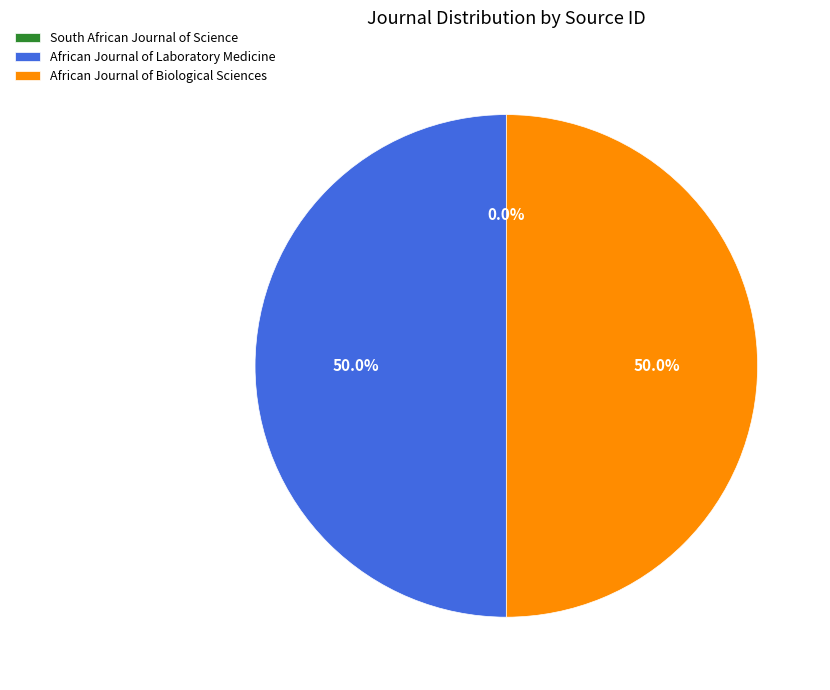

What percentage is NOT represented by African Journal of Biological Sciences?

50.0%